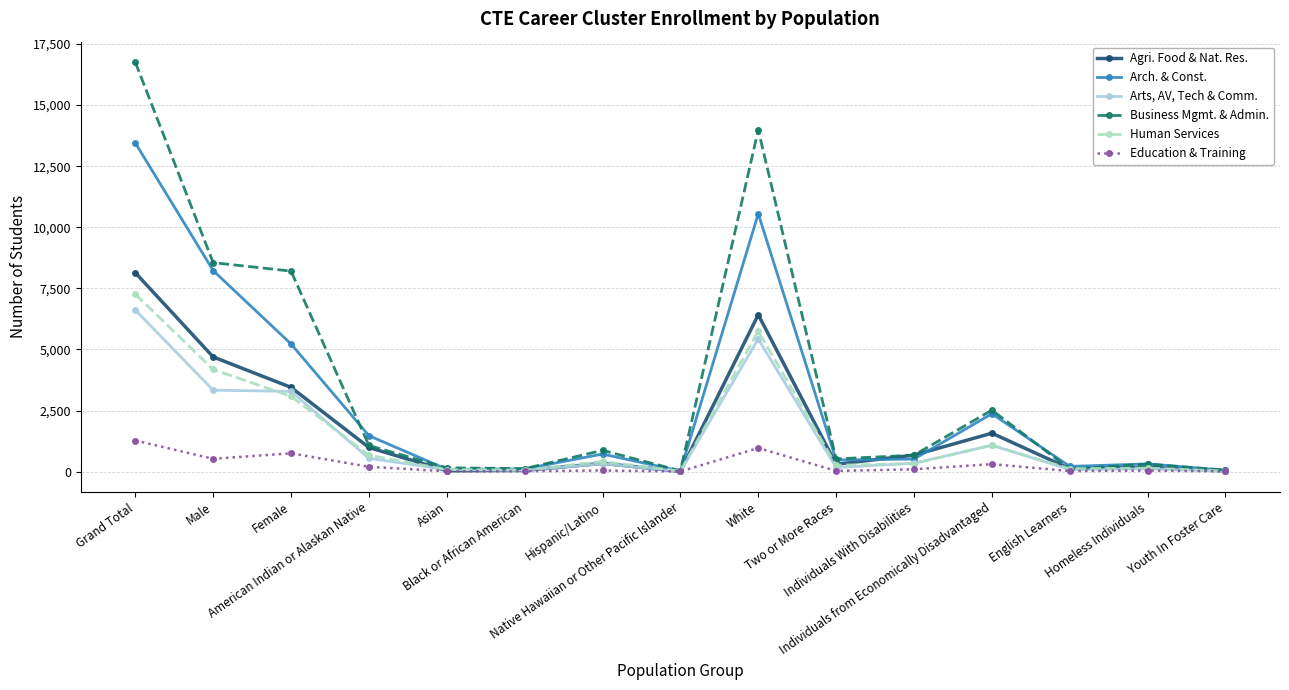

Rank the series by their maximum value, from lowest to highest.

Education & Training, Arts, AV, Tech & Comm., Human Services, Agri. Food & Nat. Res., Arch. & Const., Business Mgmt. & Admin.